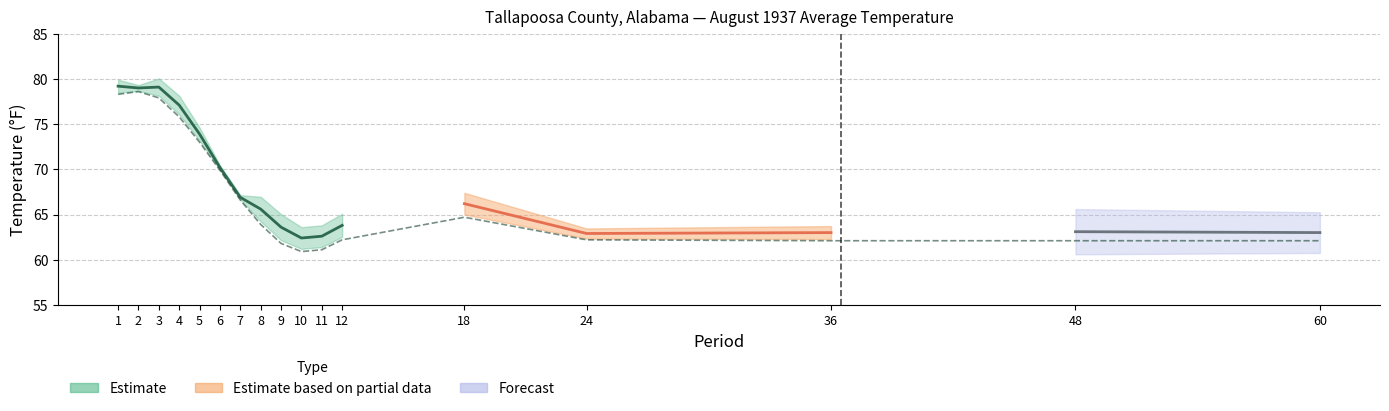

How many points are higher than both their immediate neighbors (excluding endpoints)?

2